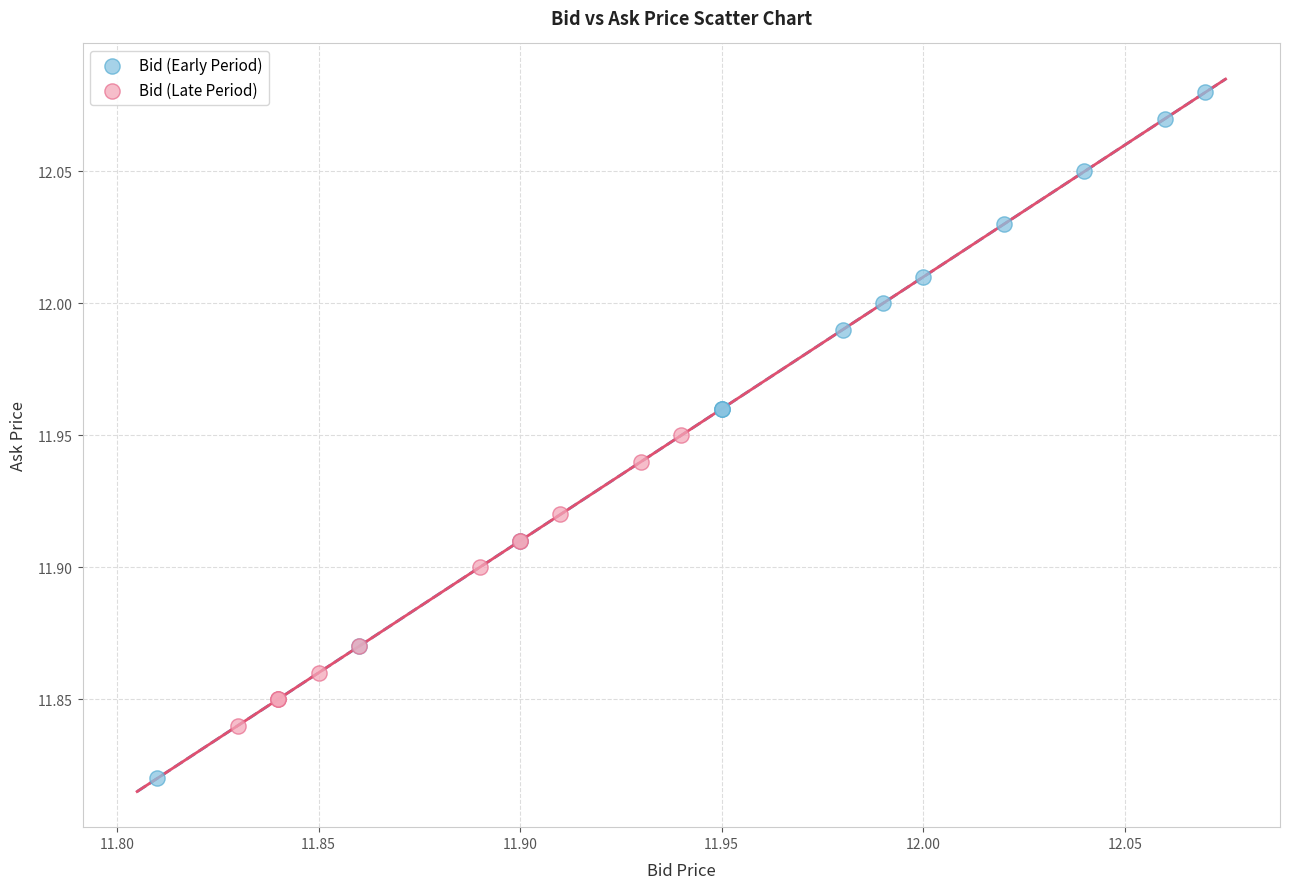

Which series reaches the maximum Y coordinate?

Bid (Early Period)